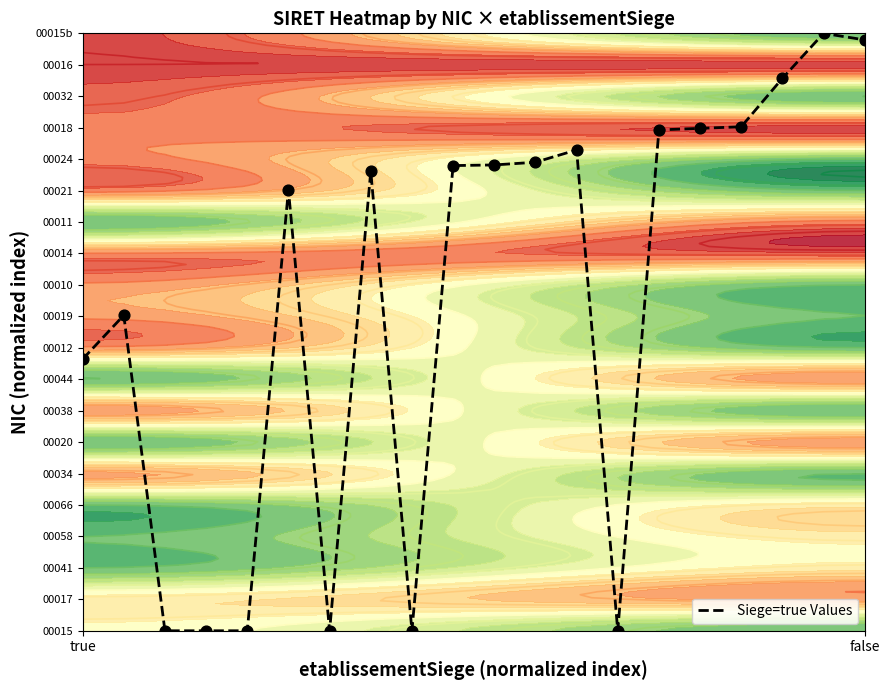

True or false: the data shows 1.2 at 14.

False